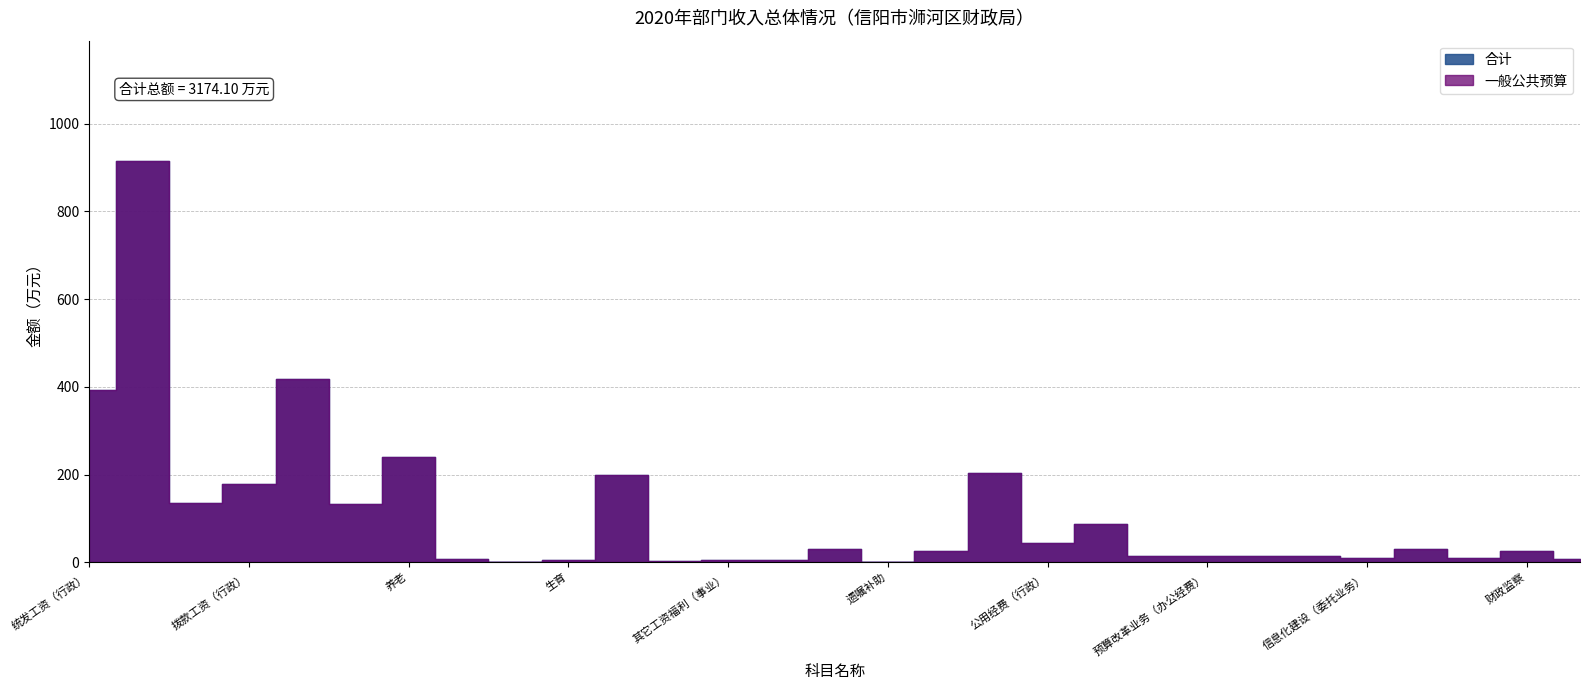

The 合计 series shows 7.6 at 归口管理的行政单位离退休. True or false?

False